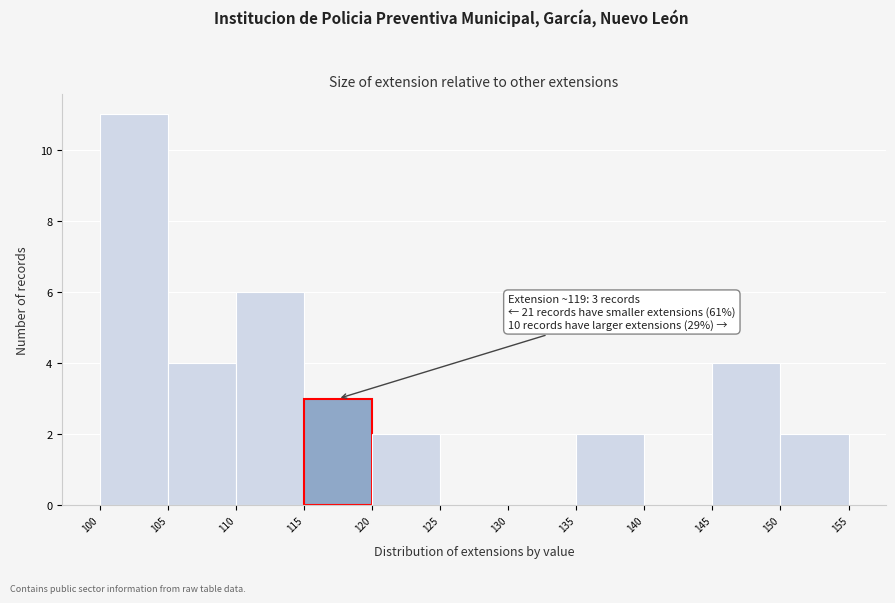

Over which range of the x-axis is the bar tallest?

100 to 105